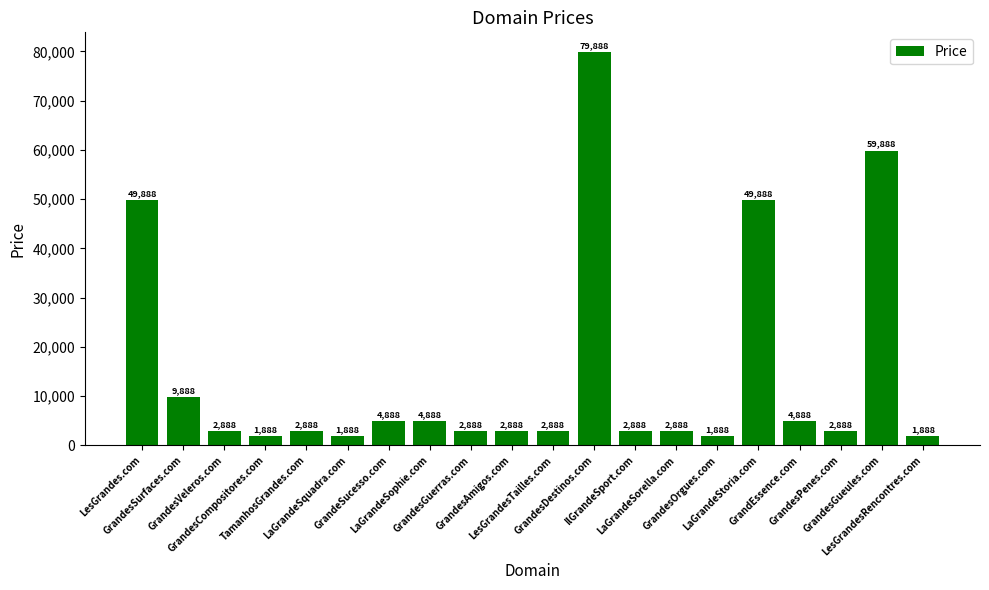

What is the minimum value shown in the chart?

1888